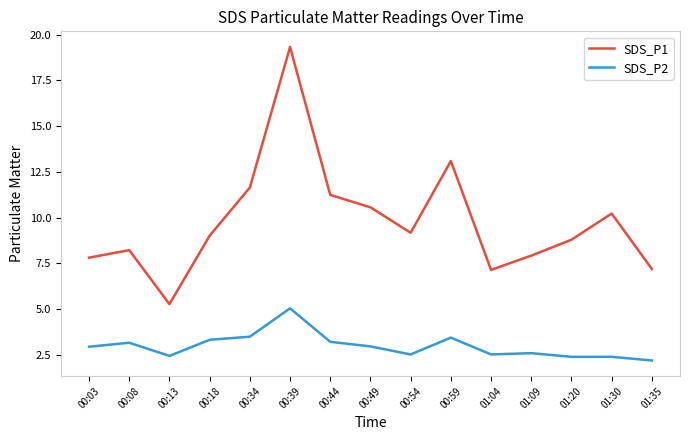

True or false: SDS_P1 and SDS_P2 cross at least once.

False